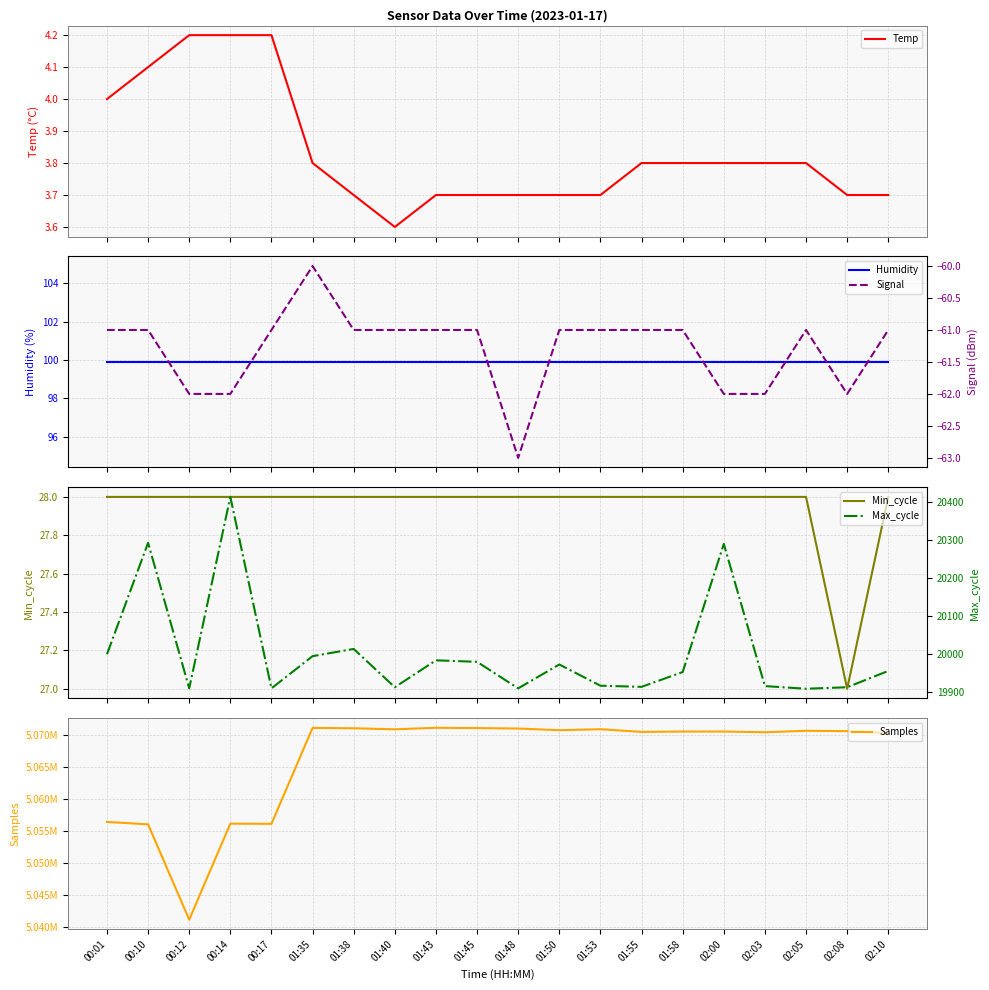

At which category is the sum across all series the highest?

01:43